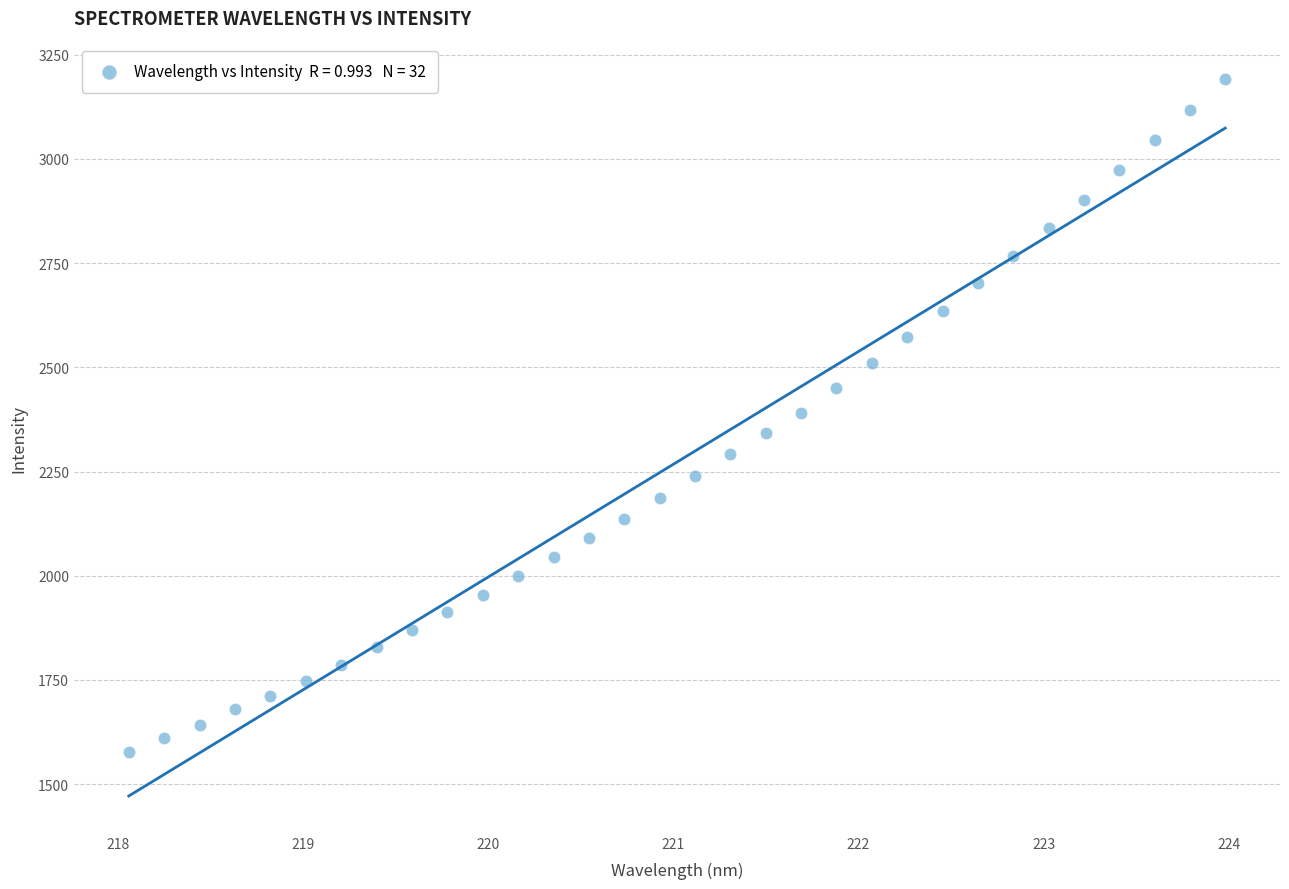

What is the range of Y values (max minus min)?

1613.7